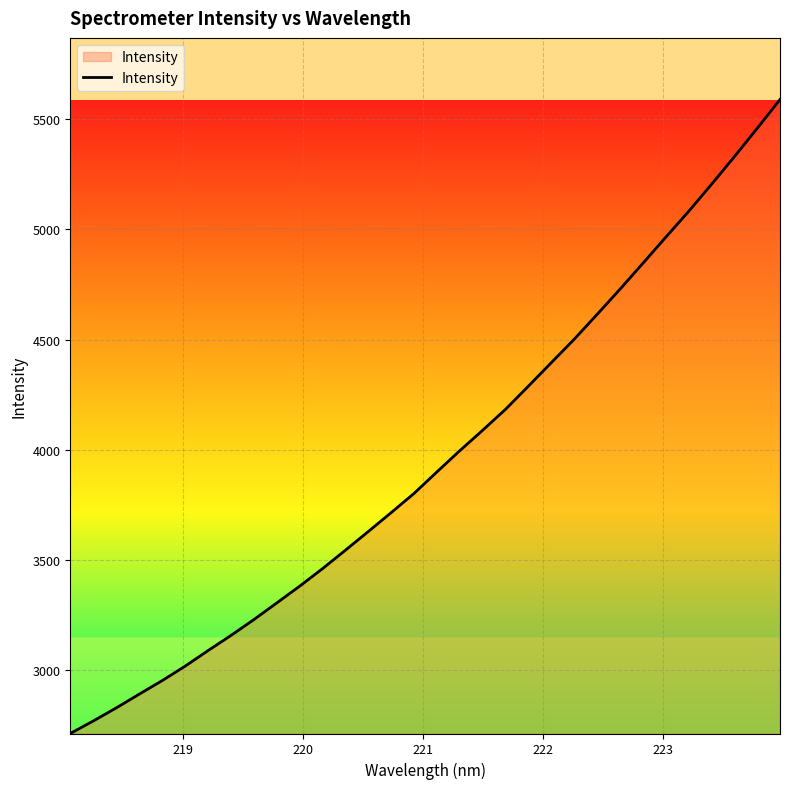

What is the greatest value displayed?

5589.3